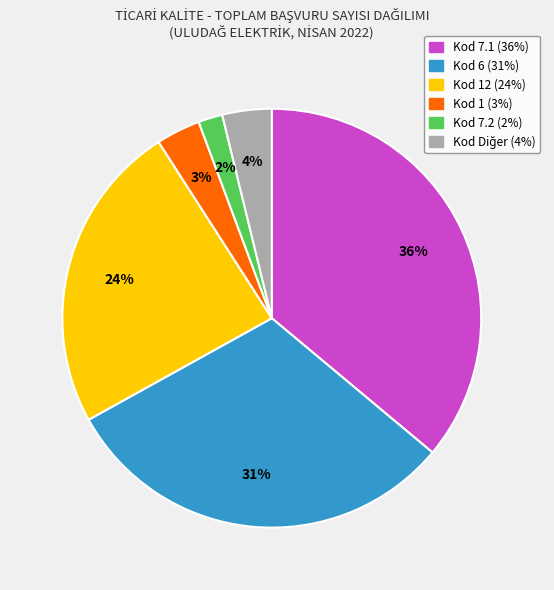

To the nearest percent, what is the difference between the largest and smallest slice percentages?

34%